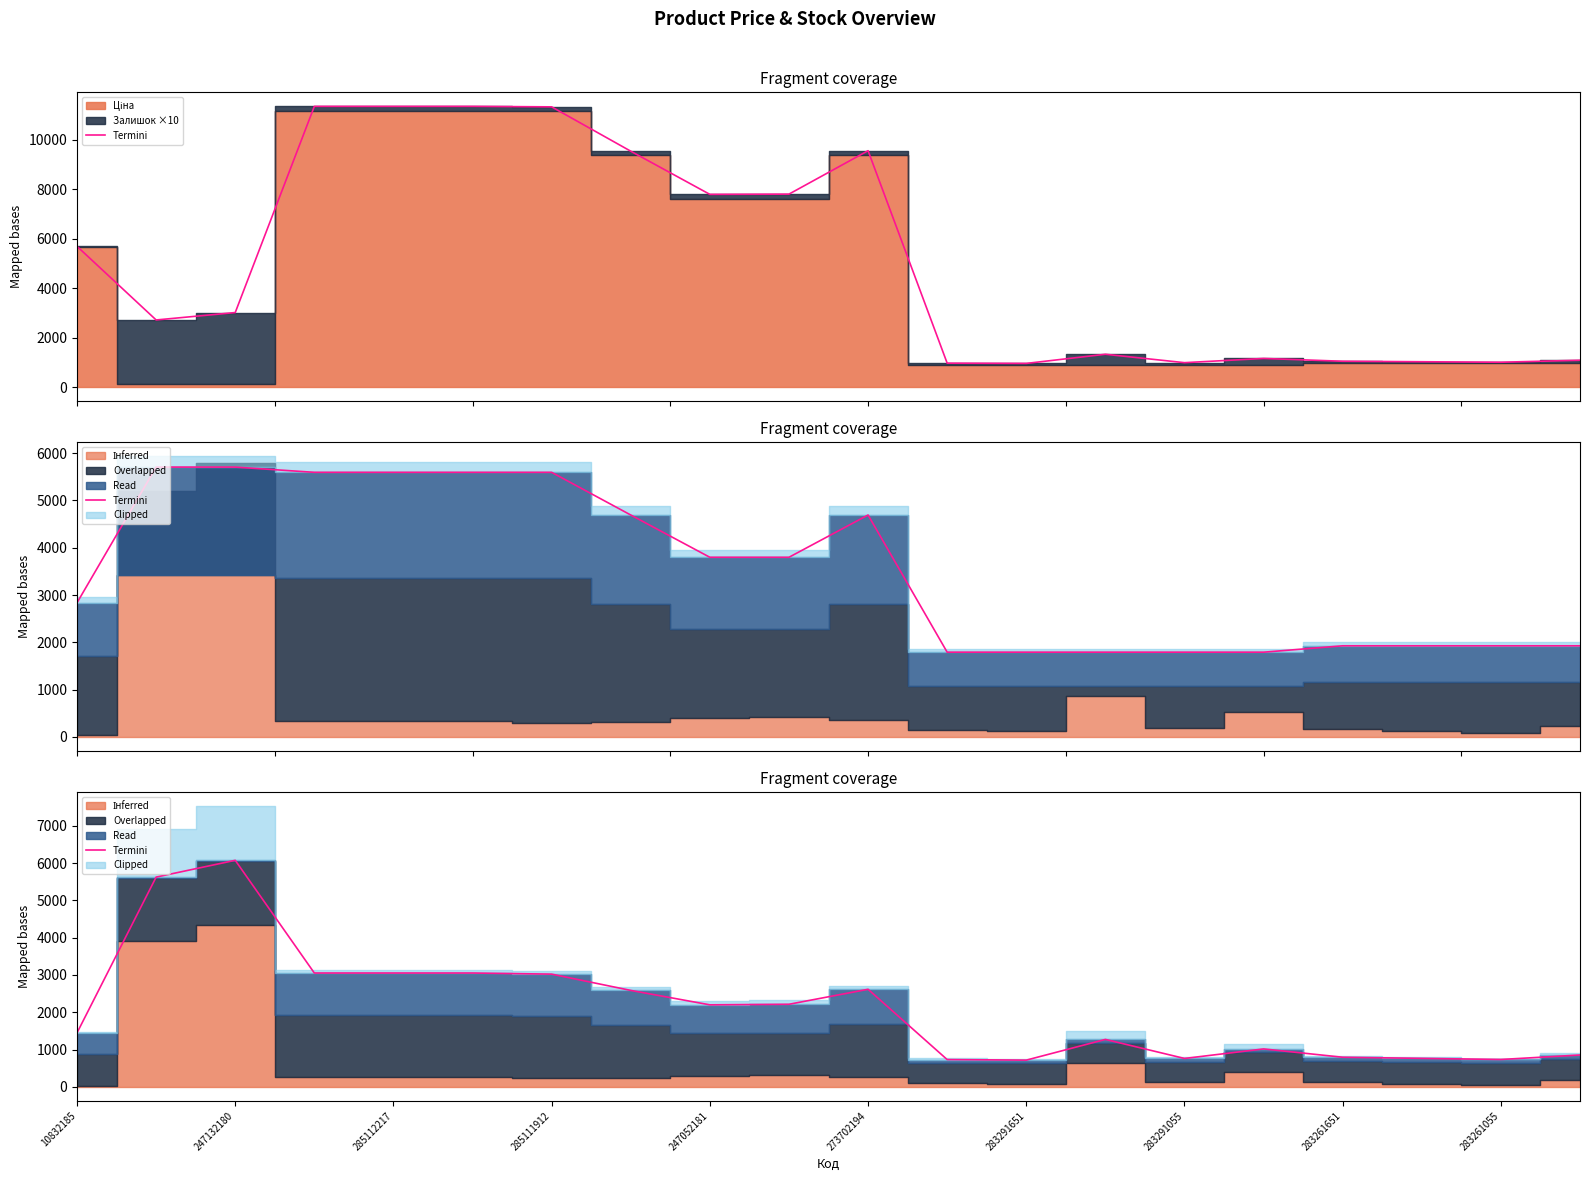

What is the smallest value displayed?

717.1